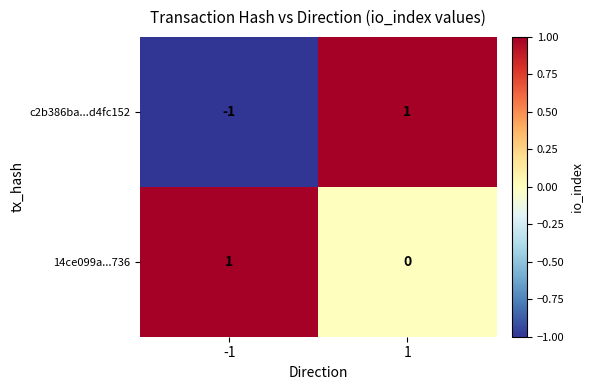

Which series changed the most between -1 and 1?

c2b386ba...d4fc152